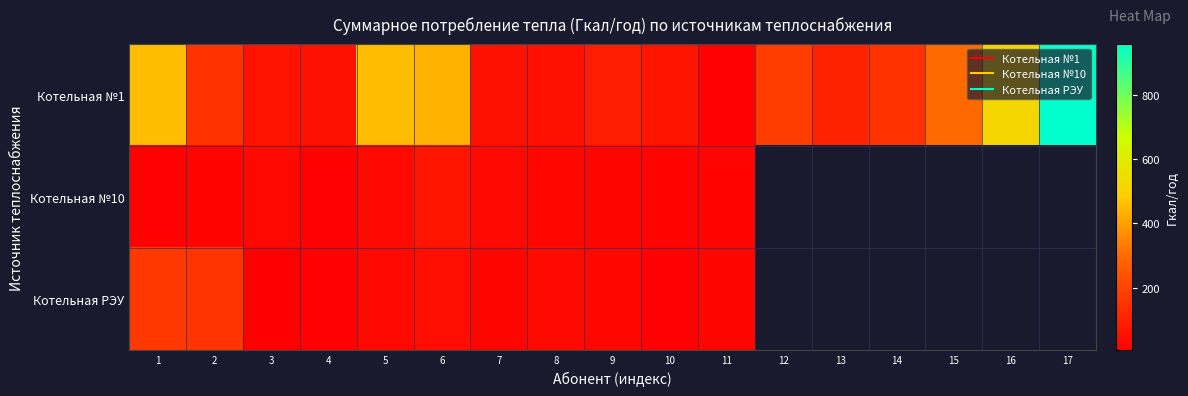

At which category does the chart reach its minimum across all series?

3